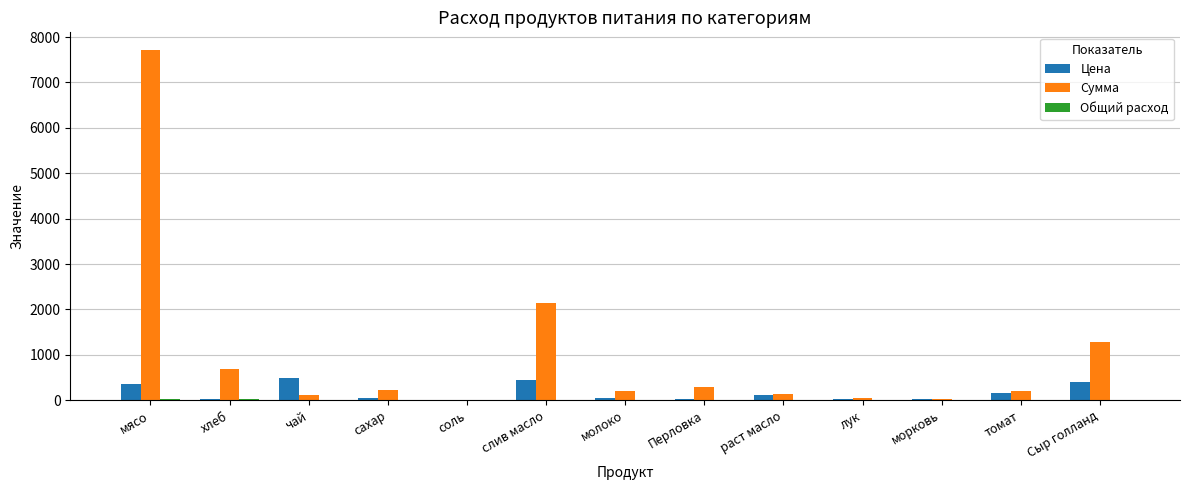

Is it true that Цена equals 438.9 at слив масло?

True